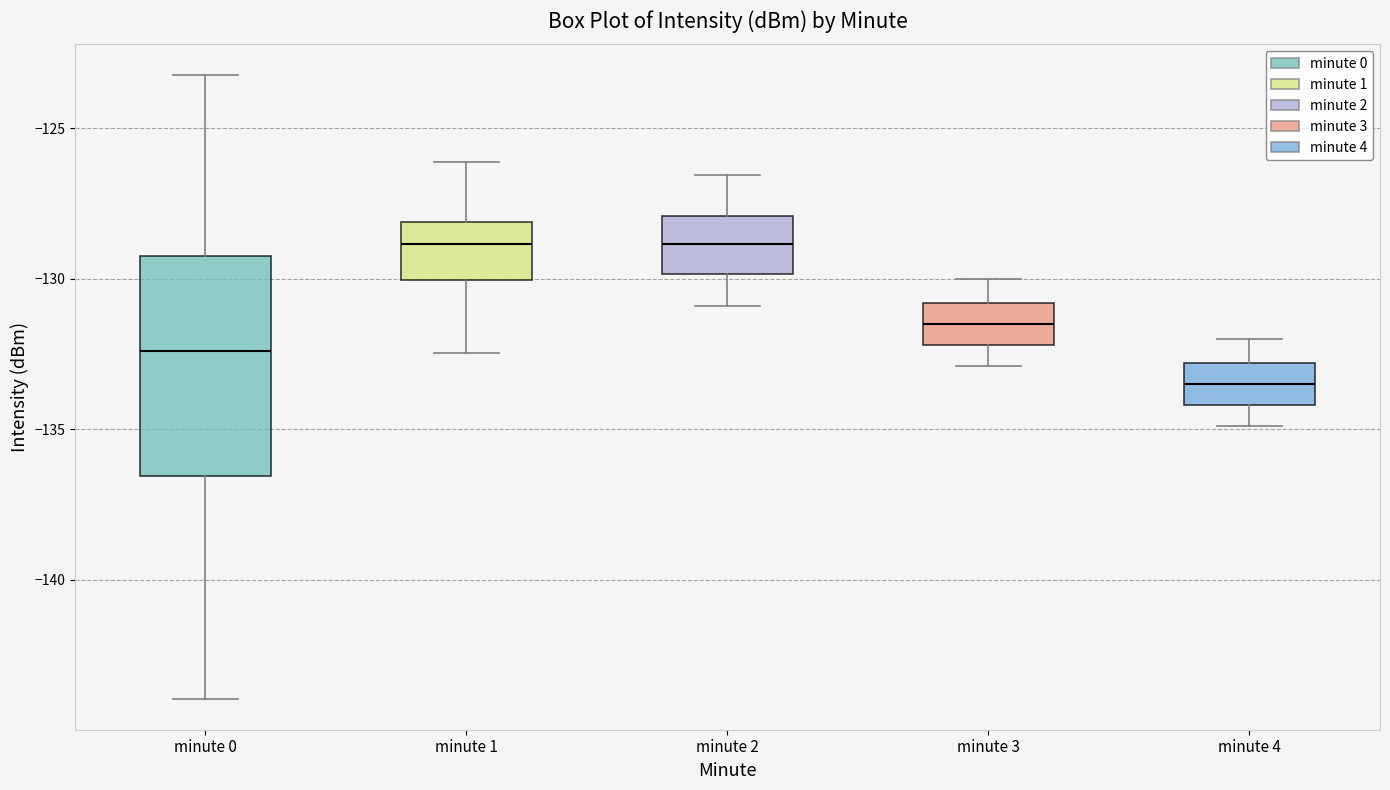

Reading left to right, transcribe this box plot: for each box, give where its median line is, the range the box spans, and where its two whiskers end, as read against the y-axis. The values are not printed on the chart, so give them approximately, as read against the axis.

minute 0: median -132.5, box -136.5 to -129.0, whiskers -144.0 to -123.0
minute 1: median -129.0, box -130.0 to -128.0, whiskers -132.5 to -126.0
minute 2: median -129.0, box -130.0 to -128.0, whiskers -131.0 to -126.5
minute 3: median -131.5, box -132.0 to -131.0, whiskers -133.0 to -130.0
minute 4: median -133.5, box -134.0 to -133.0, whiskers -135.0 to -132.0